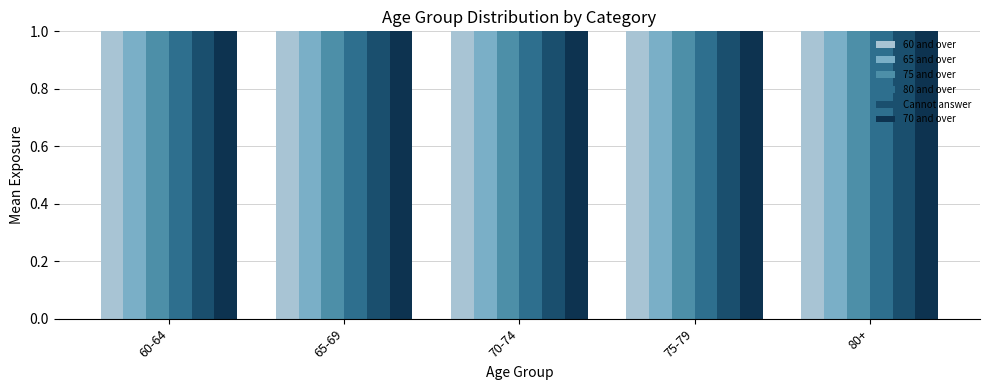

Count the number of categories in the chart.

5